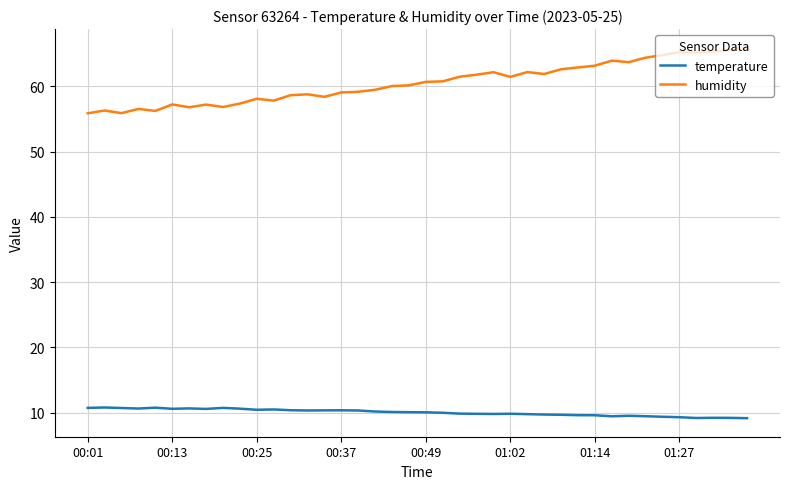

Which series has the largest total across all categories?

humidity